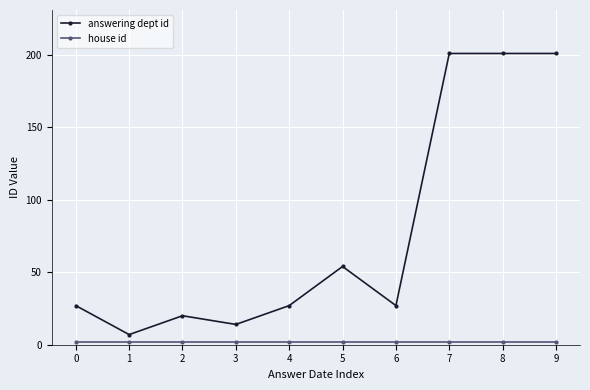

The answering dept id series shows 89 at 7. True or false?

False